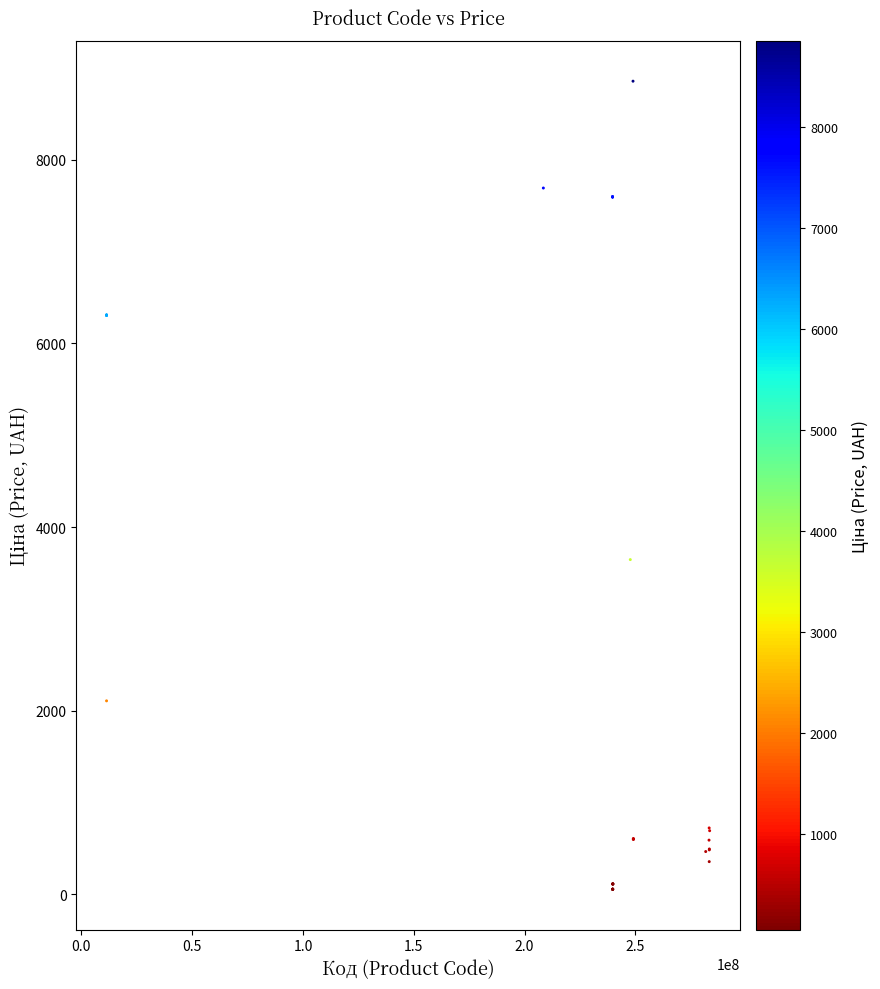

What Y value in the scatter plot is closest to 4456?

3646.5